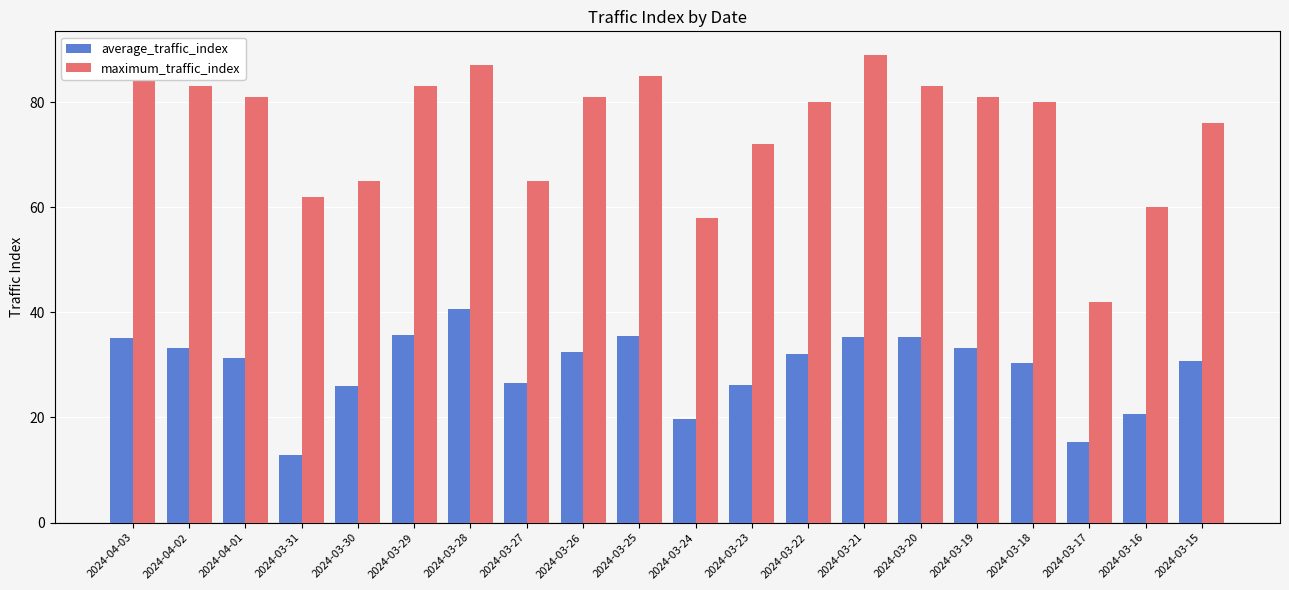

List the series in order of their peak value, highest first.

maximum_traffic_index, average_traffic_index